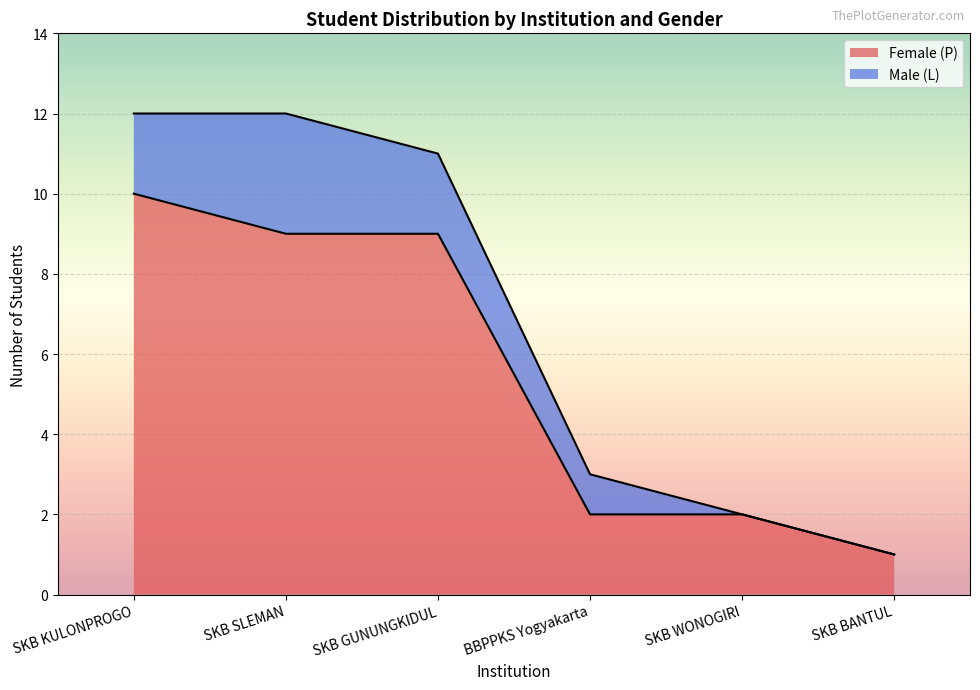

What is the label of the 4th point from the left?

BBPPKS Yogyakarta